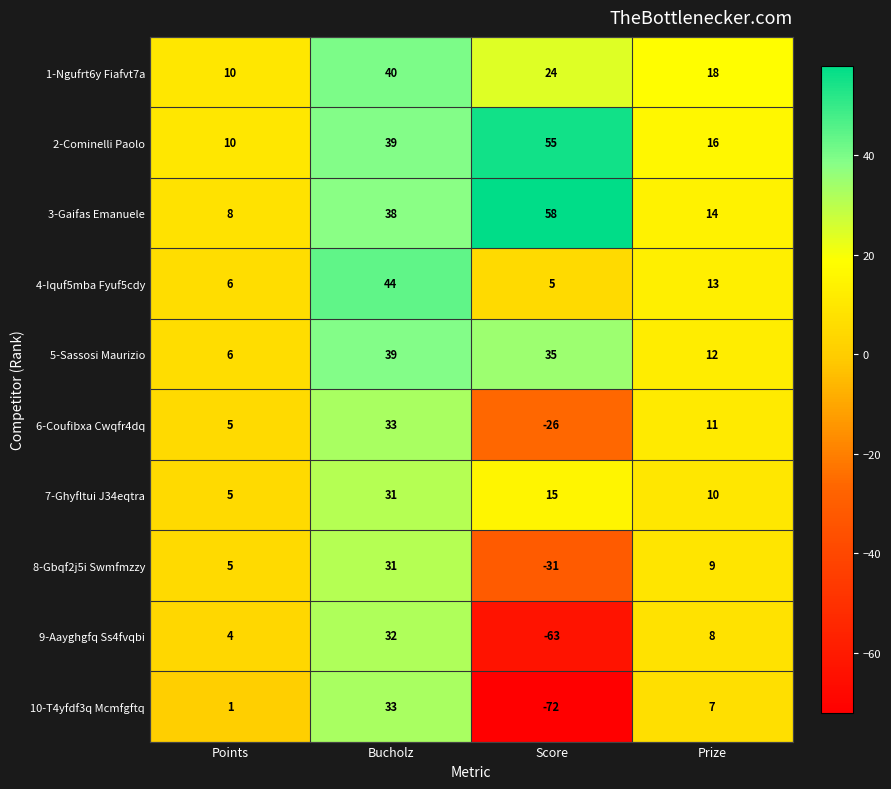

The value of 5-Sassosi Maurizio at Points is 6. True or false?

True